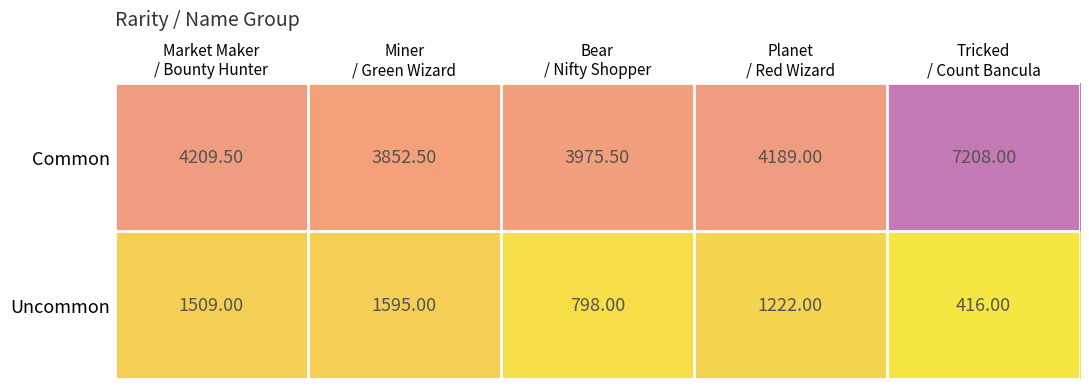

List the series in order of their peak value, lowest first.

Uncommon, Common